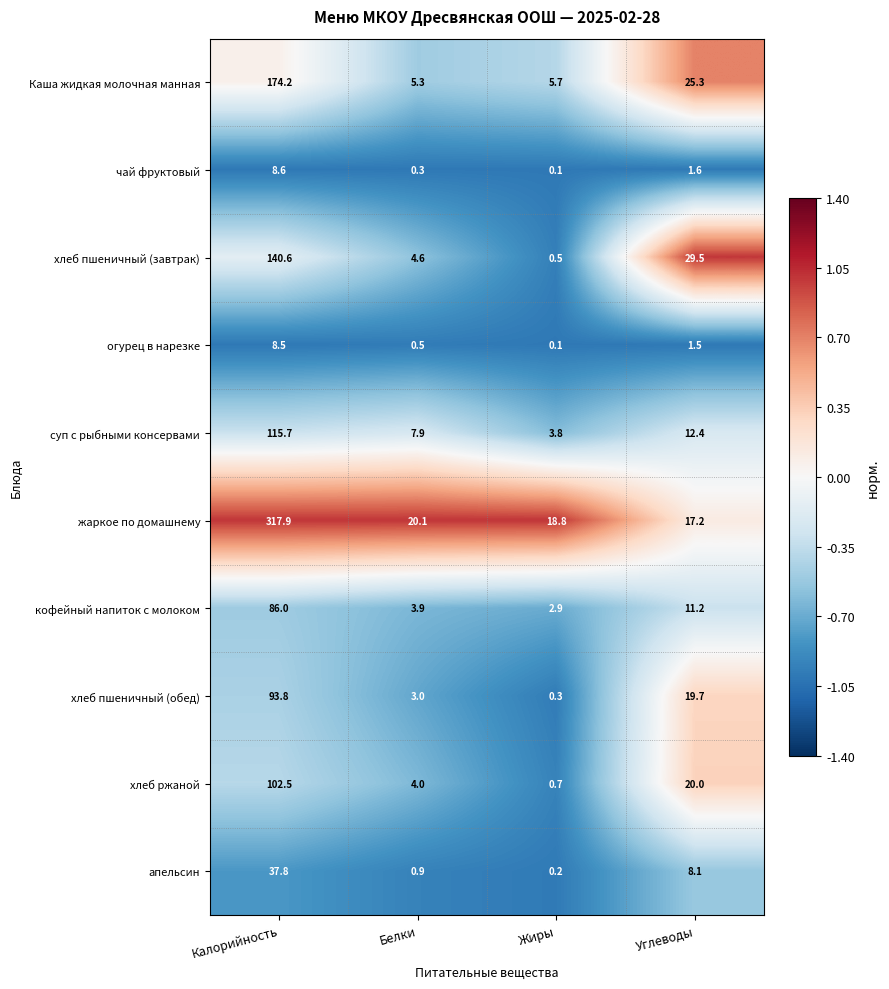

Which series has the widest spread of values?

жаркое по домашнему